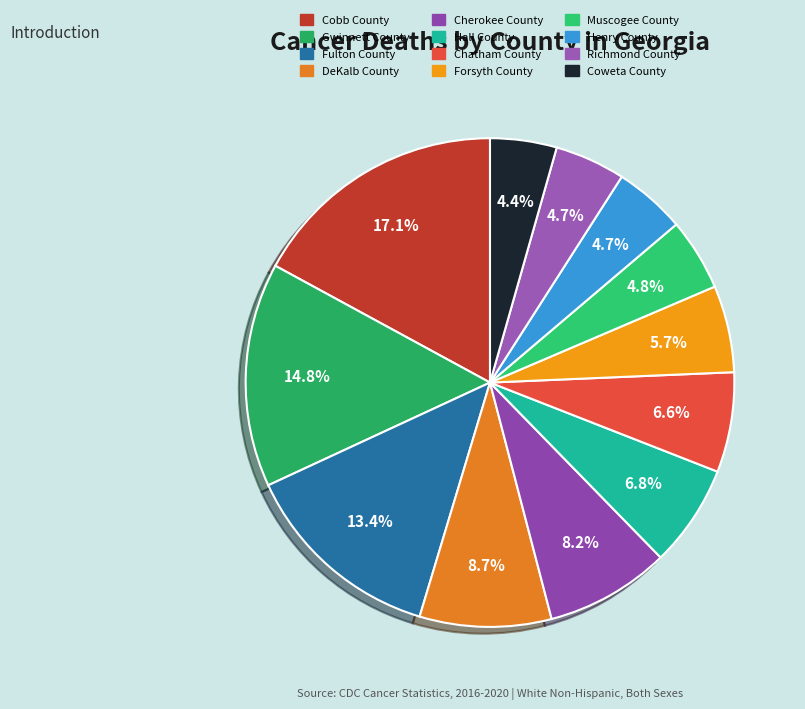

Does any single category account for the majority?

No